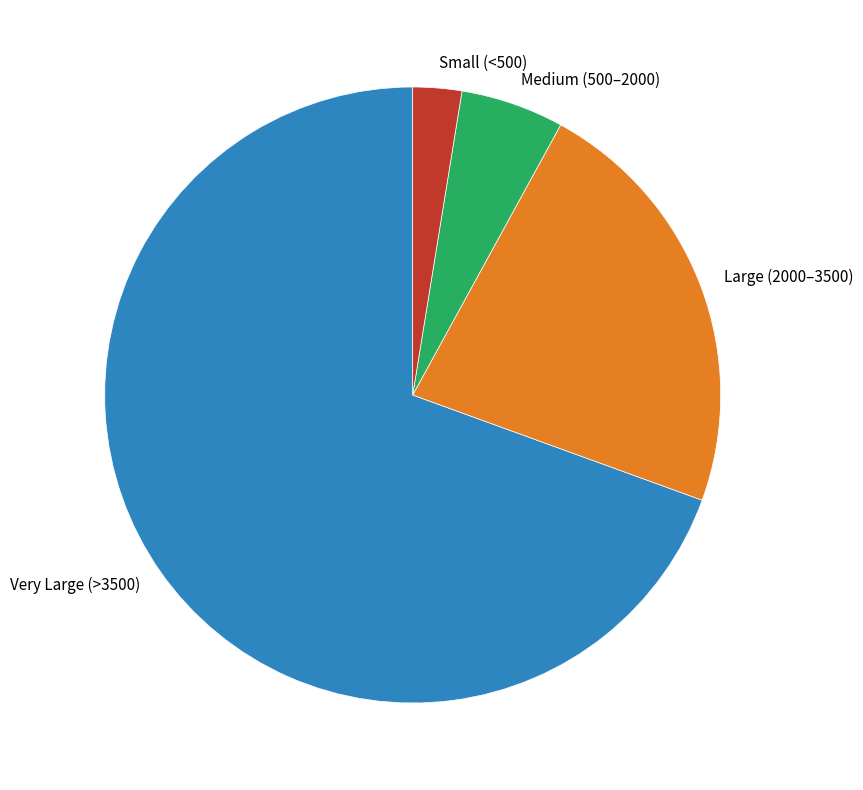

True or false: Medium (500–2000) accounts for 5% of the total.

True